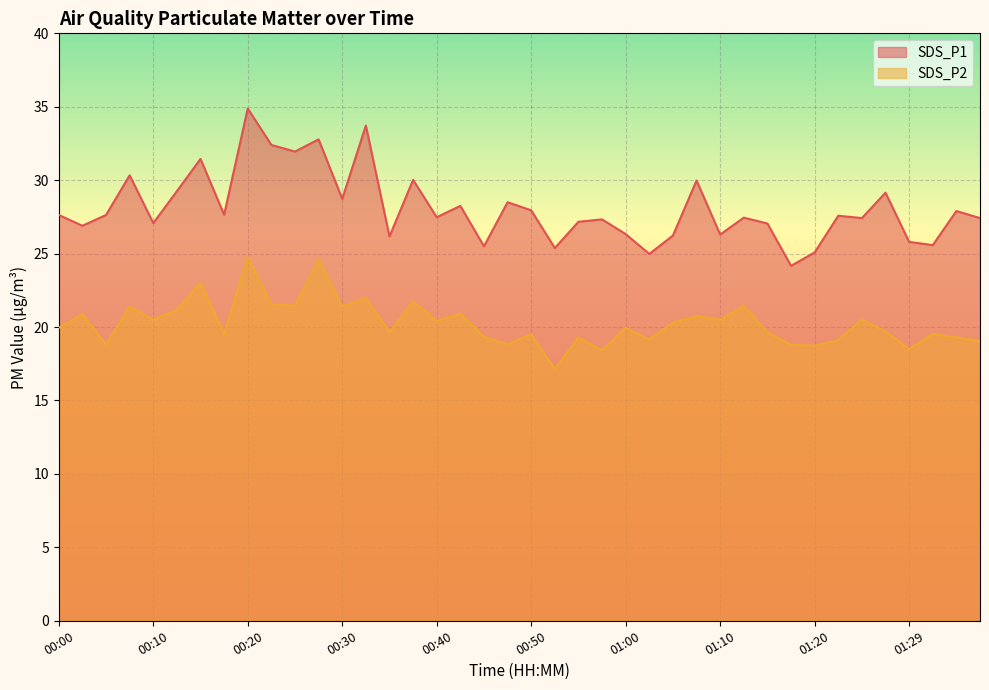

Which label corresponds to the smallest value in the chart?

00:52